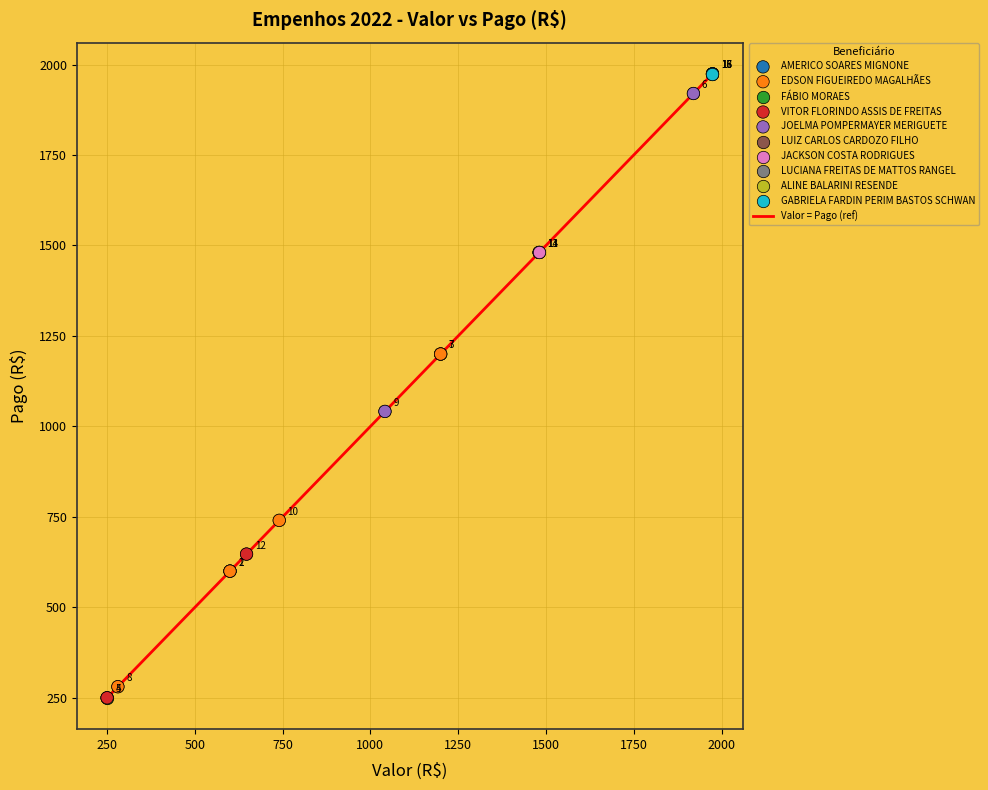

What is the greatest value displayed?

1974.3